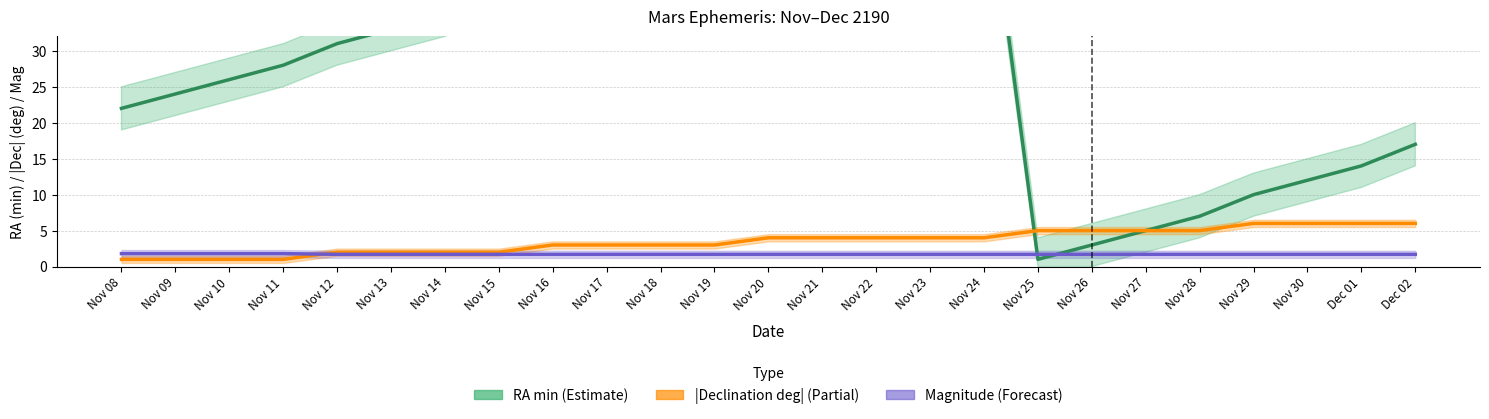

What is the difference between the highest and lowest values at Nov 24?

56.3